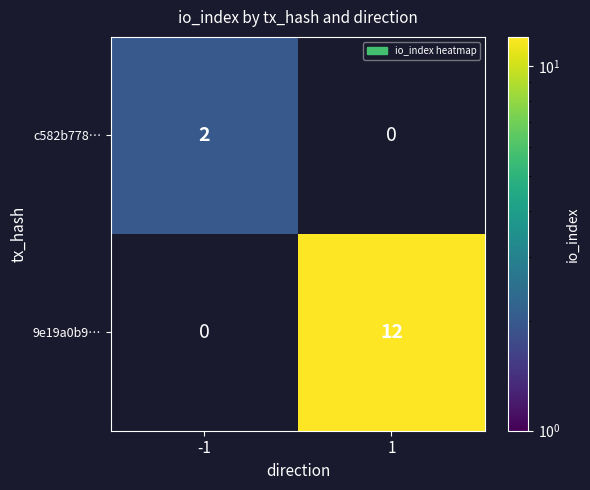

How many distinct data groups are displayed?

2